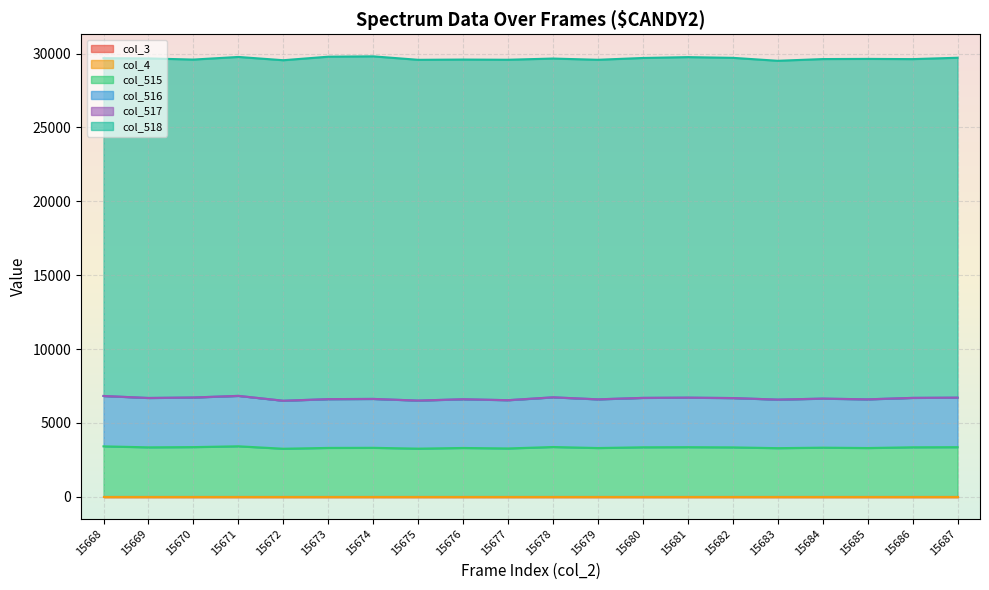

Which series changed the most between 15673 and 15680?

col_518